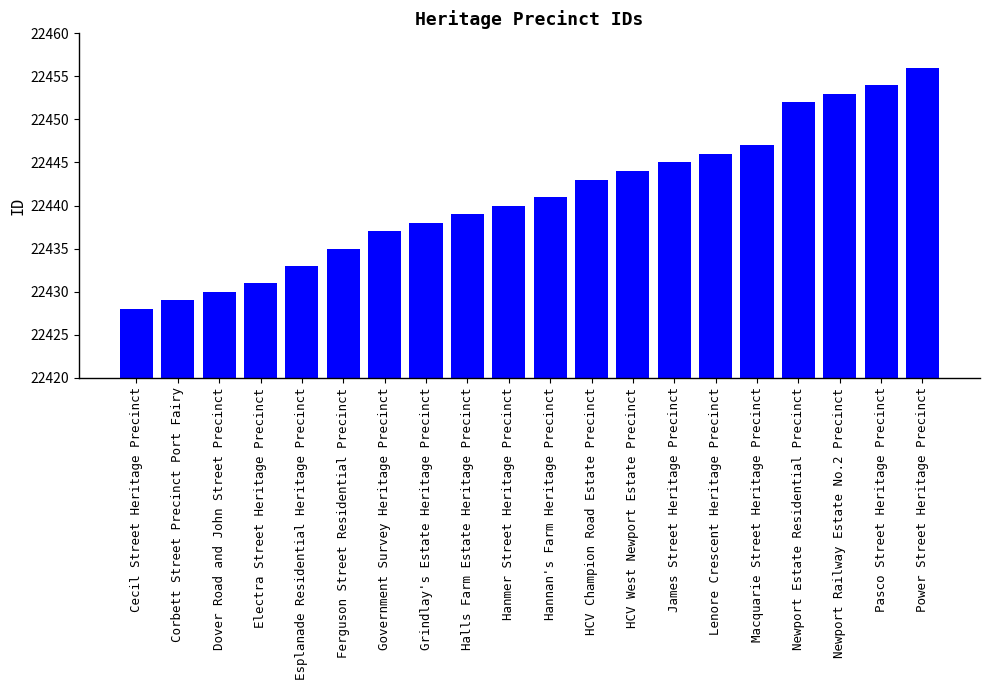

How many values are below 22441?

10